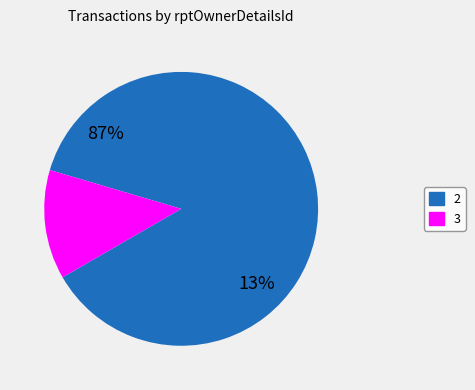

What is the ratio of the value at 2 to the value at 3?

6.8